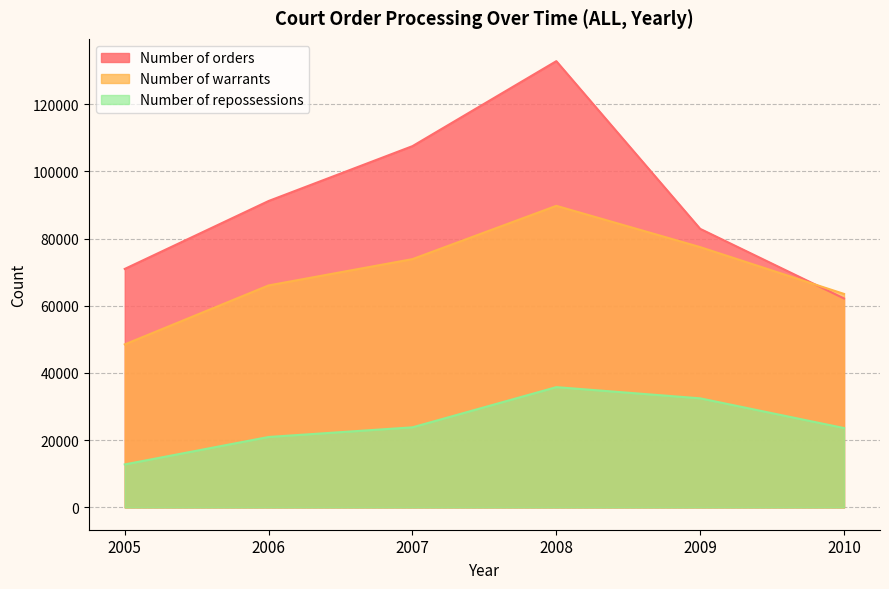

Reading right to left, extract all data points from this chart.

Number of orders: 2010=62175	2009=82895	2008=132798	2007=107509	2006=91183	2005=70968
Number of warrants: 2010=63532	2009=77461	2008=89748	2007=73890	2006=66060	2005=48513
Number of repossessions: 2010=23612	2009=32457	2008=35792	2007=23831	2006=20960	2005=12794